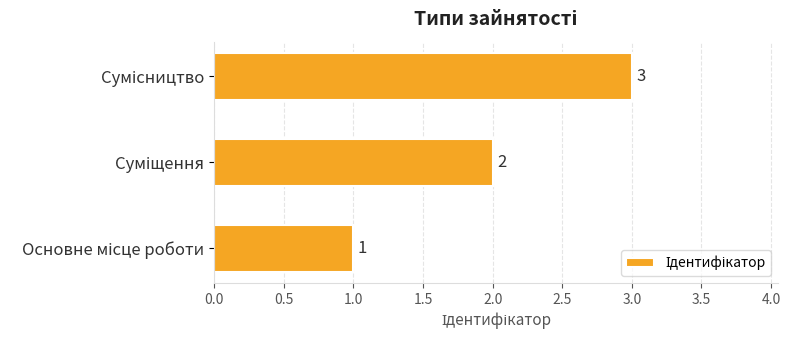

How many values are between 1 and 3?

3